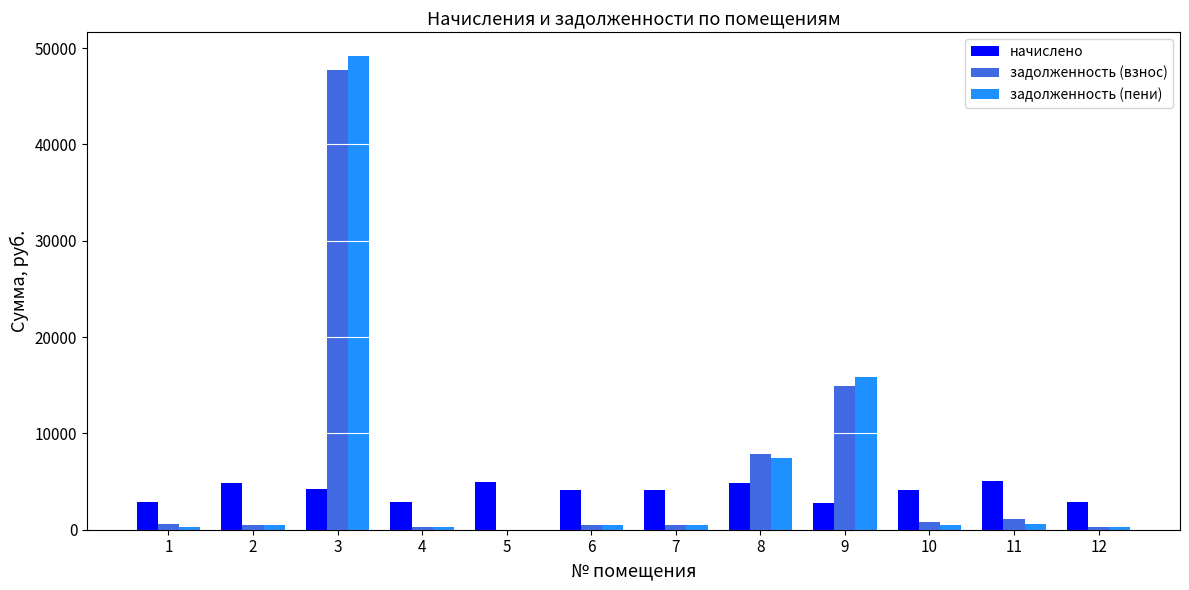

At which label does задолженность (пени) first exceed 459?

2